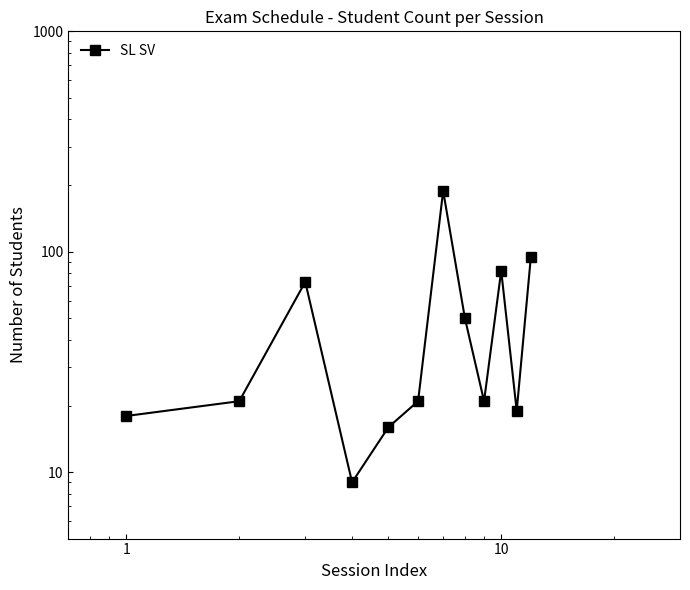

How many lines are shown in the chart?

1